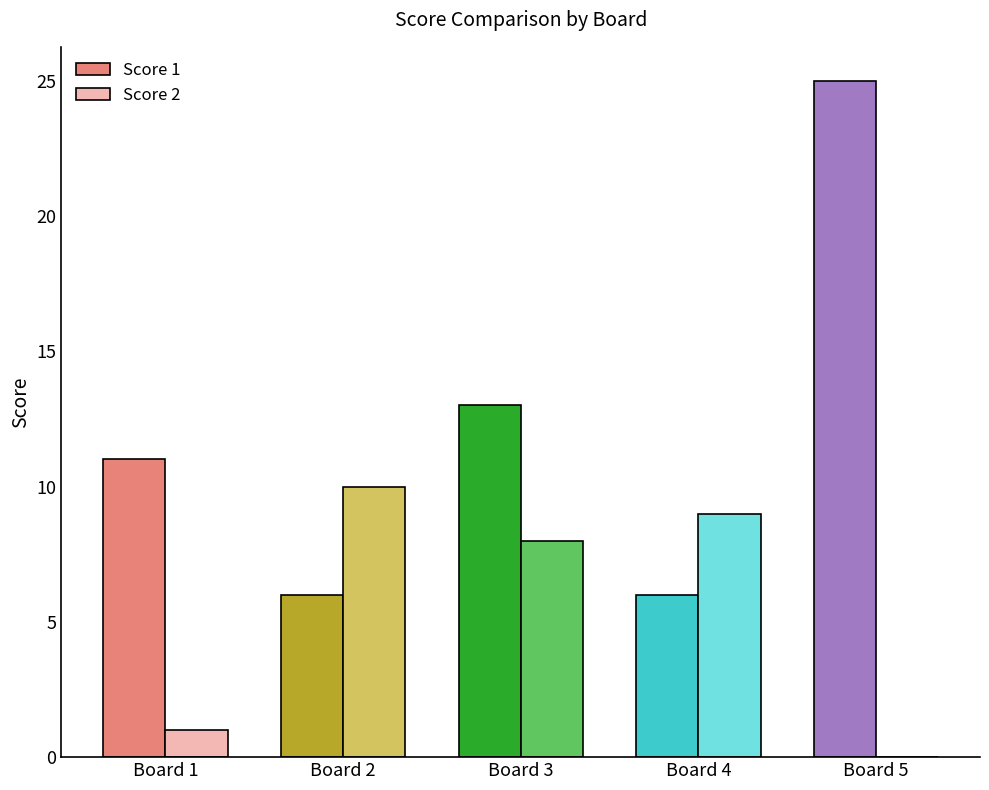

Count the Score 2 values in the range 1 to 9.

3